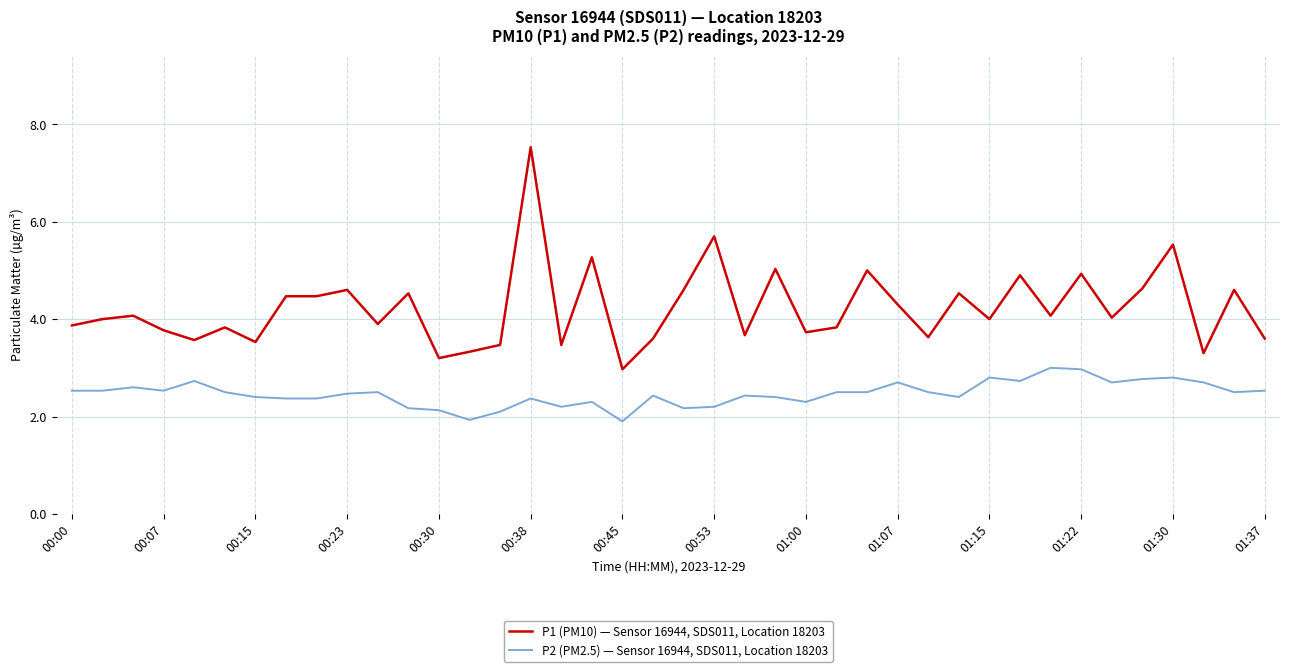

Which series has the largest total across all categories?

P1 (PM10) — Sensor 16944, SDS011, Location 18203